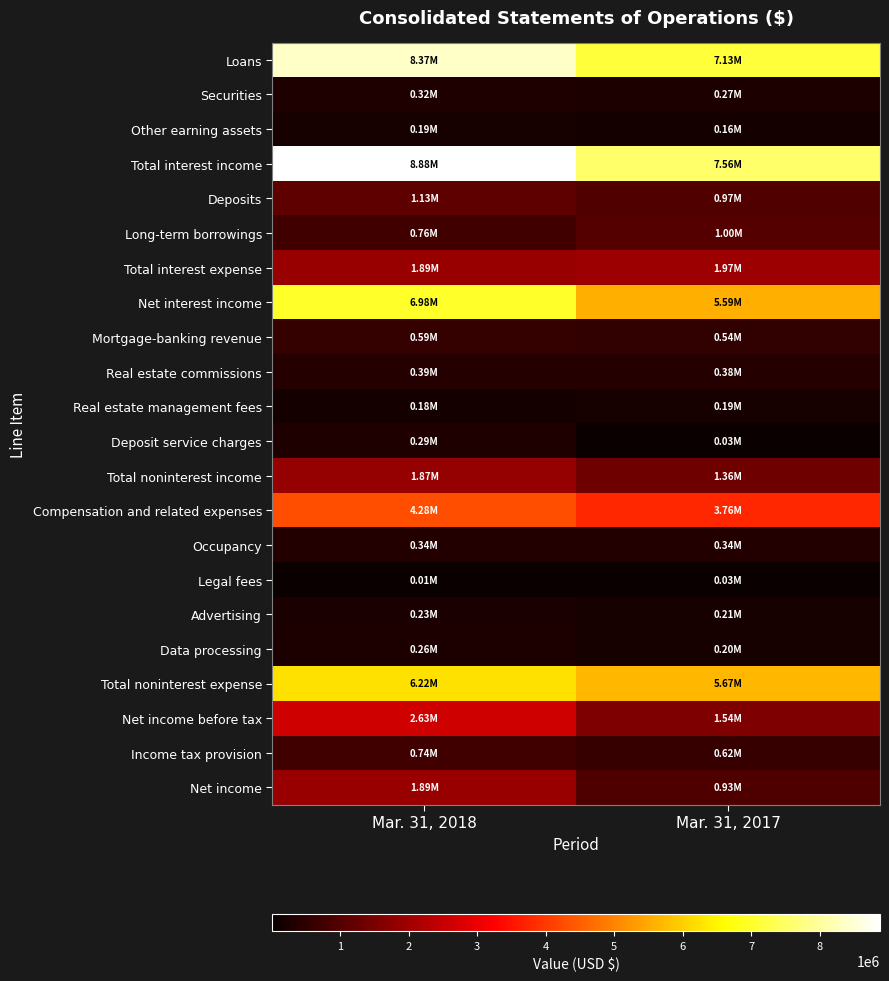

List the series in order of their peak value, lowest first.

Legal fees, Other earning assets, Real estate management fees, Advertising, Data processing, Deposit service charges, Securities, Occupancy, Real estate commissions, Mortgage-banking revenue, Income tax provision, Long-term borrowings, Deposits, Total noninterest income, Net income, Total interest expense, Net income before tax, Compensation and related expenses, Total noninterest expense, Net interest income, Loans, Total interest income